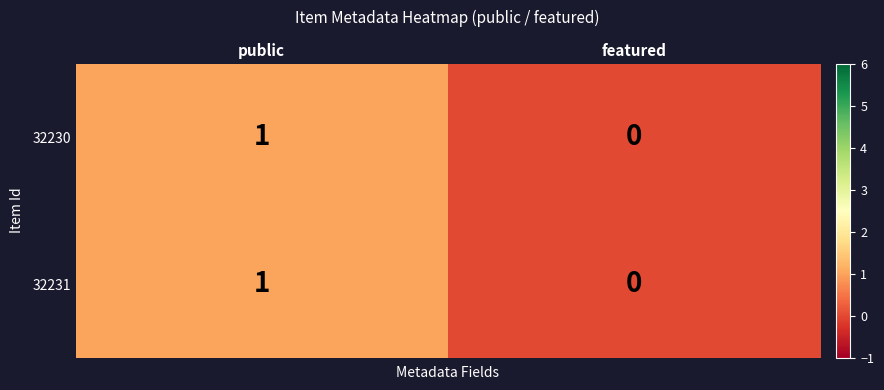

Which label corresponds to the smallest value in the chart?

featured